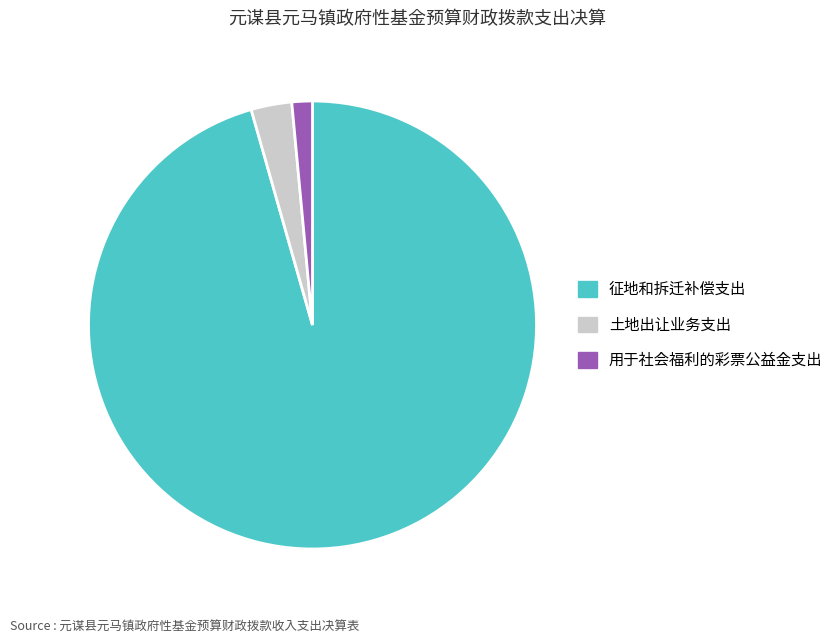

Does any single category account for the majority?

Yes